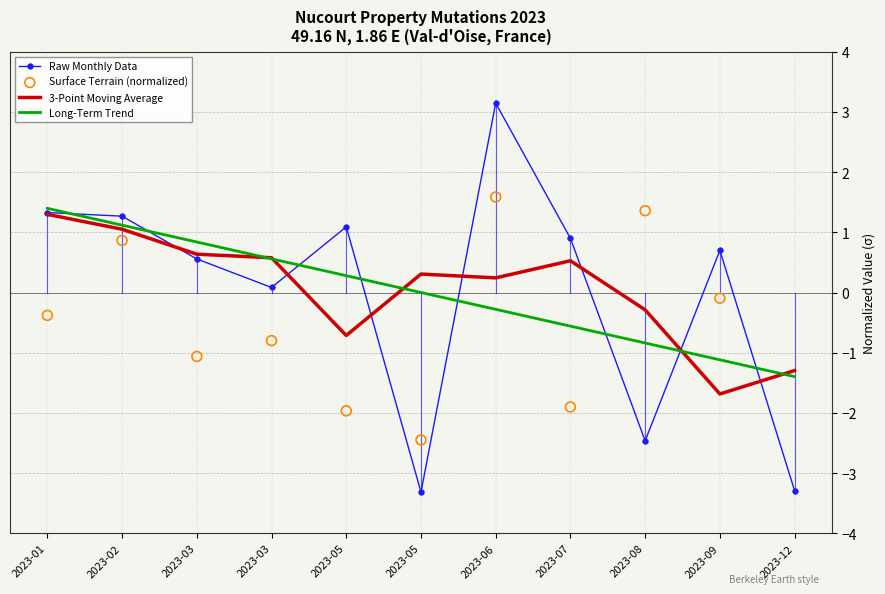

What is the total value across all series at 2023-03?

1.0